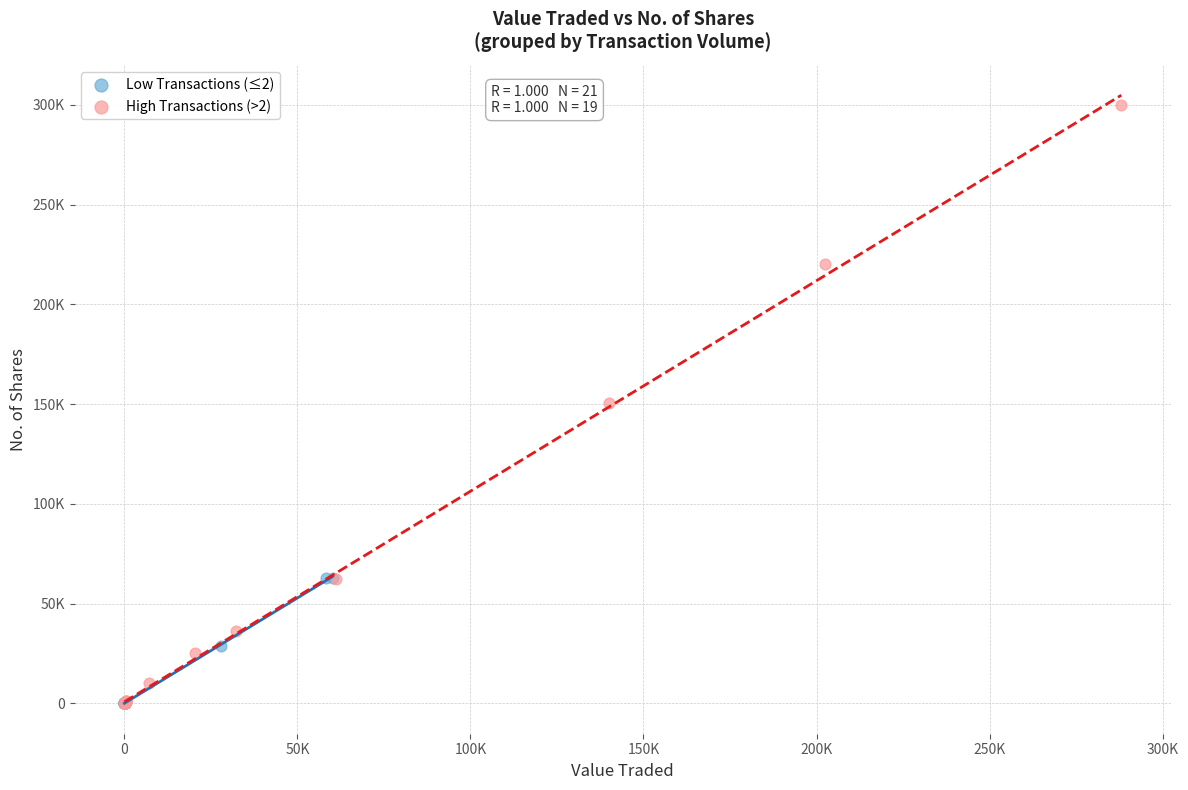

What are all the series names shown in the legend?

Low Transactions (≤2), High Transactions (>2)